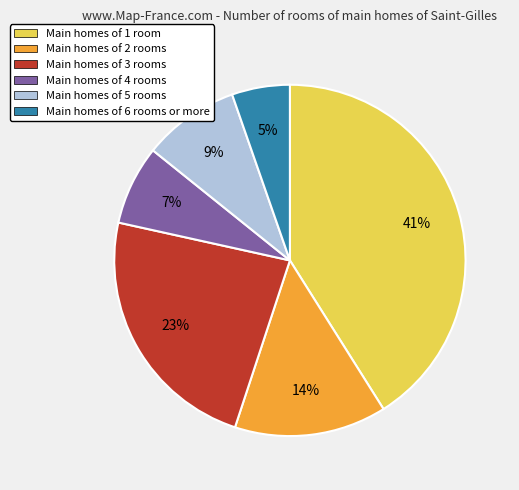

Does any single category account for the majority?

No